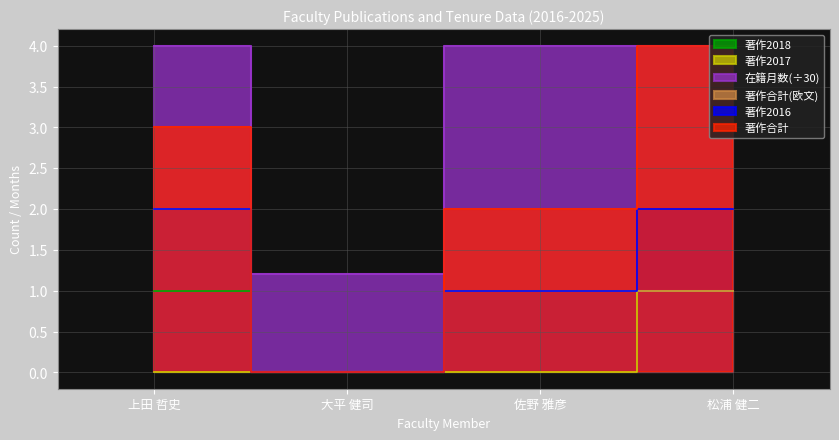

How many interior local valleys does the 在籍月数 series have?

1